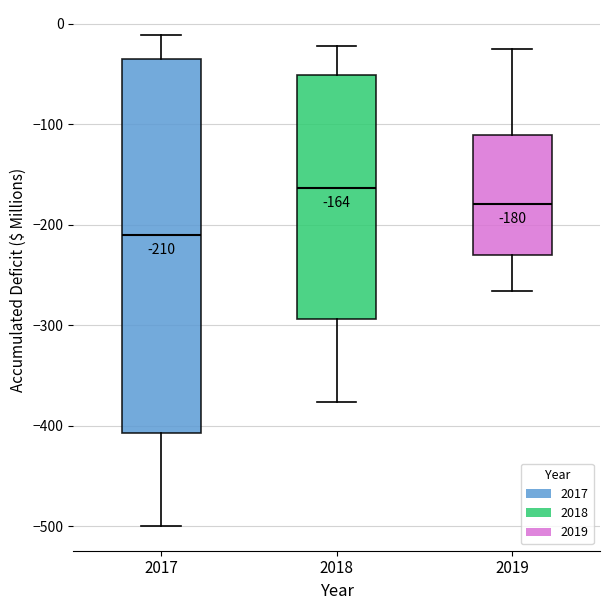

Which box's median line is the highest?

2018